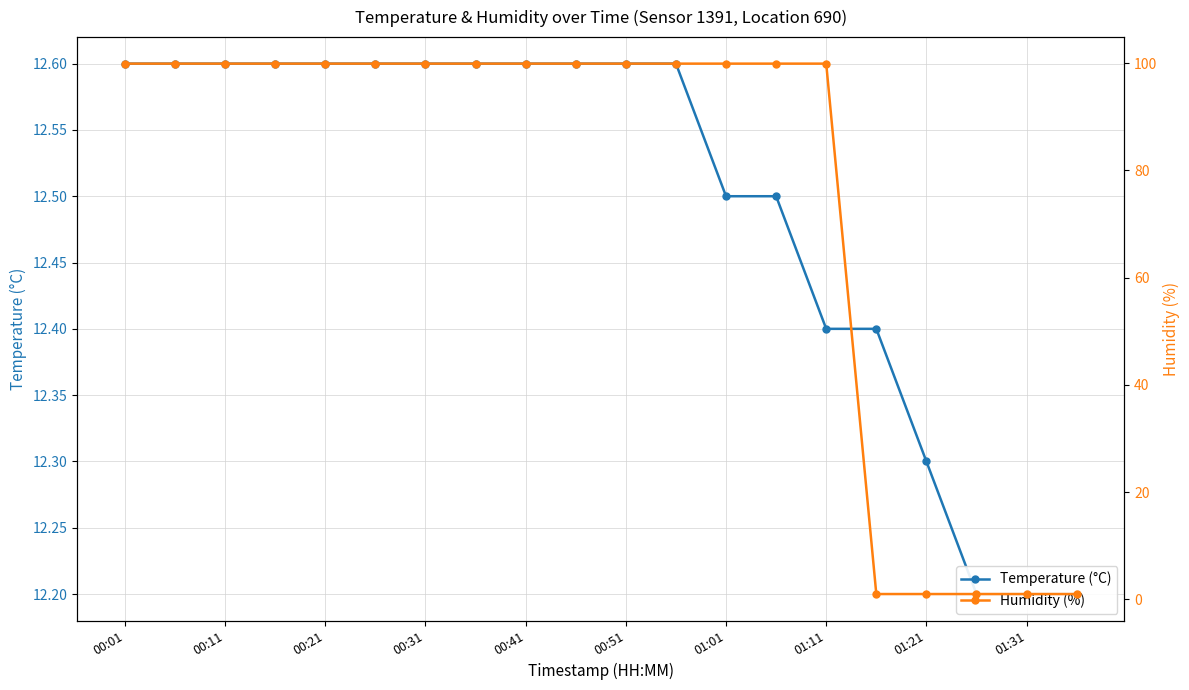

What is the approximate value of Humidity (%) at 00:51?

99.9